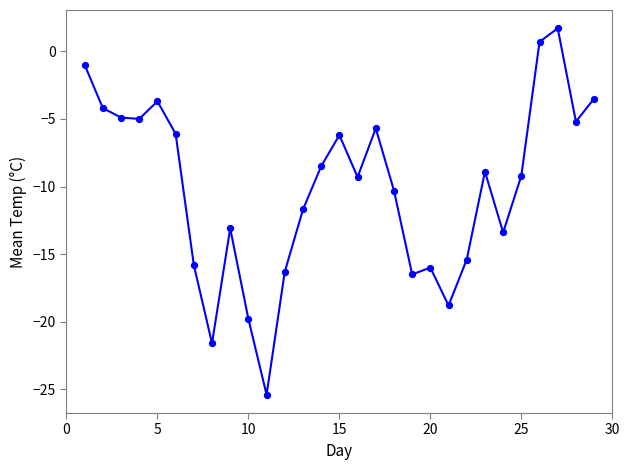

What is the maximum value shown in the chart?

1.7